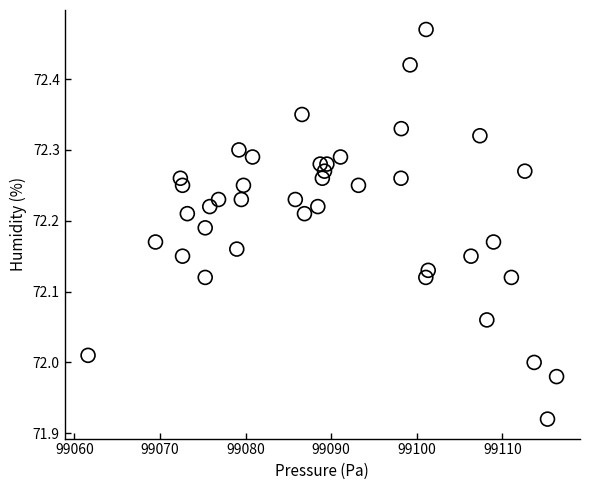

What is the range of X values (max minus min)?

54.8